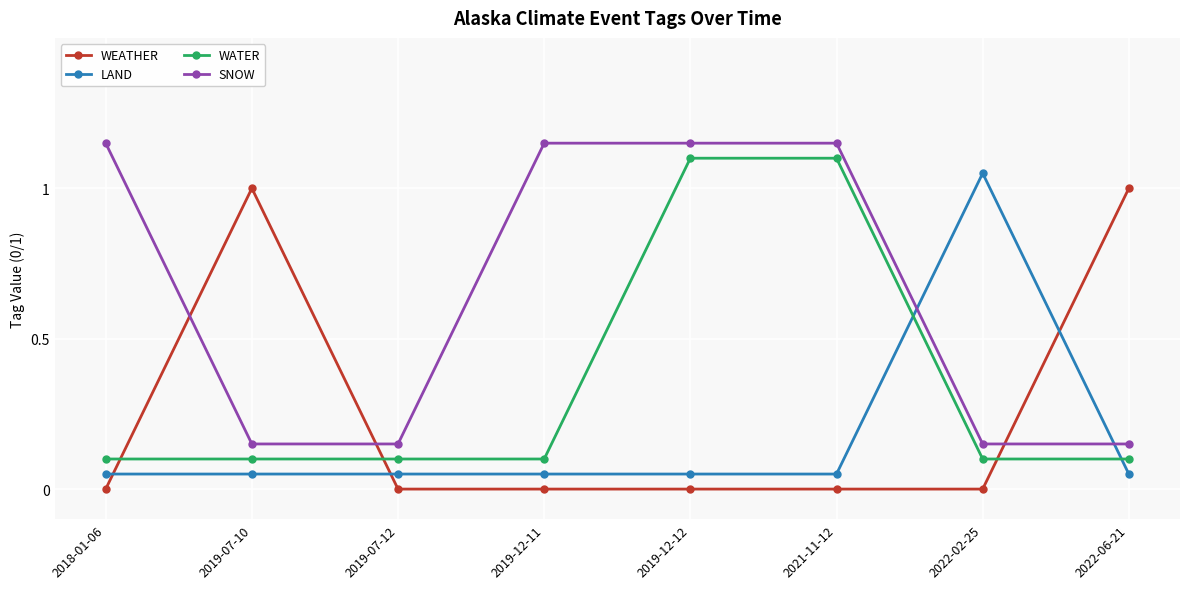

Rank the series by their maximum value, from highest to lowest.

SNOW, WATER, LAND, WEATHER